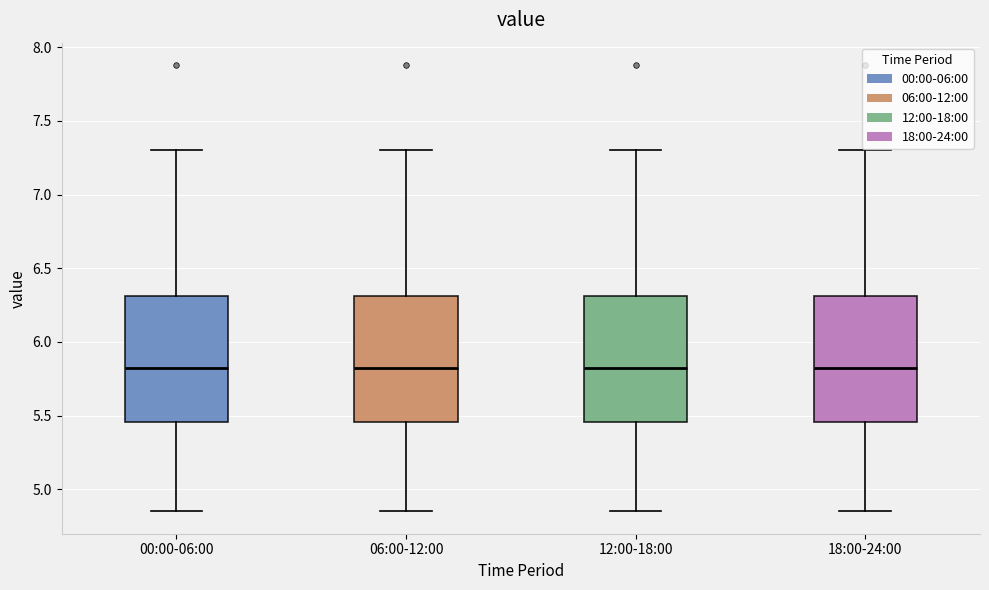

Where is the lower edge of the box for 00:00-06:00 on the y-axis? The values are not printed on the chart, so give them approximately, as read against the axis.

5.45